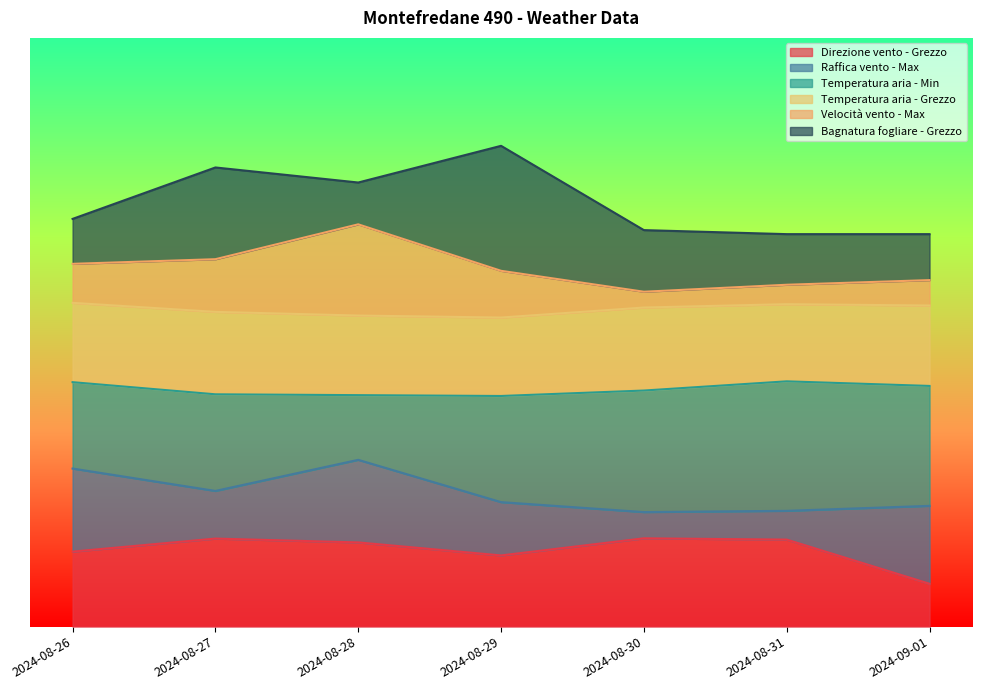

What is the difference between the second highest and minimum values in the Raffica vento - Max series?

44.4